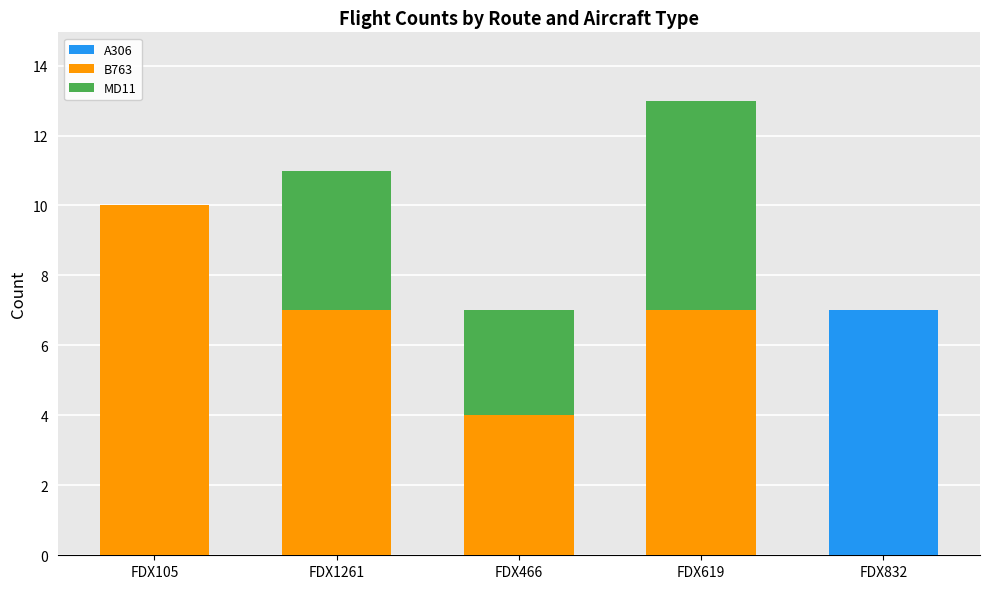

At which category is the sum across all series the highest?

FDX619